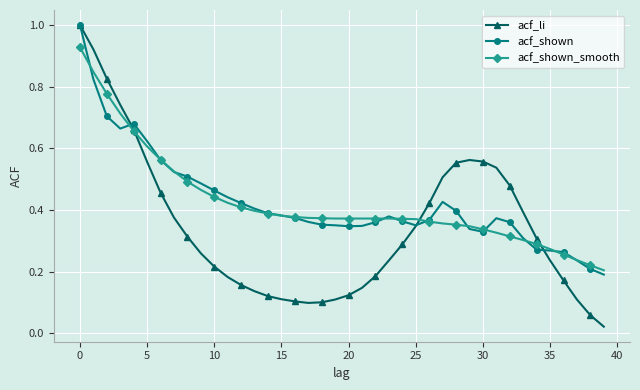

What is the greatest value displayed?

1.0